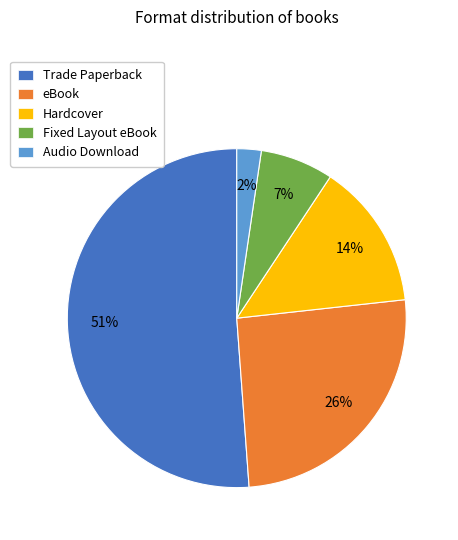

Count the number of slices in the pie.

5